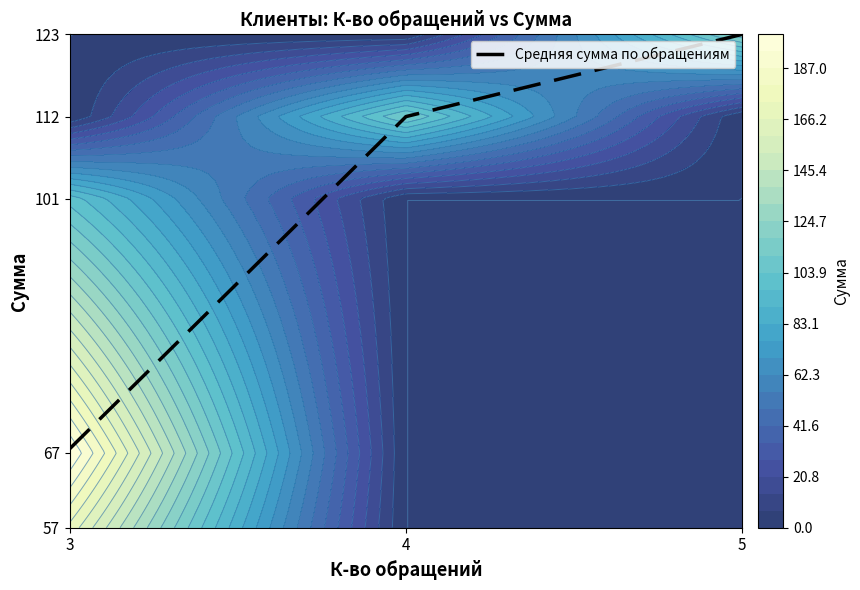

What is the difference between the maximum and second lowest values?

11.0